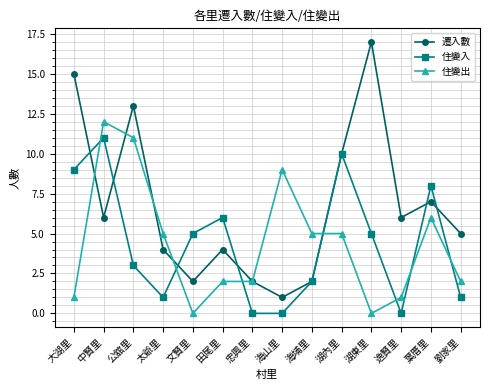

Which category has the highest value in the 住變出 series?

中賢里